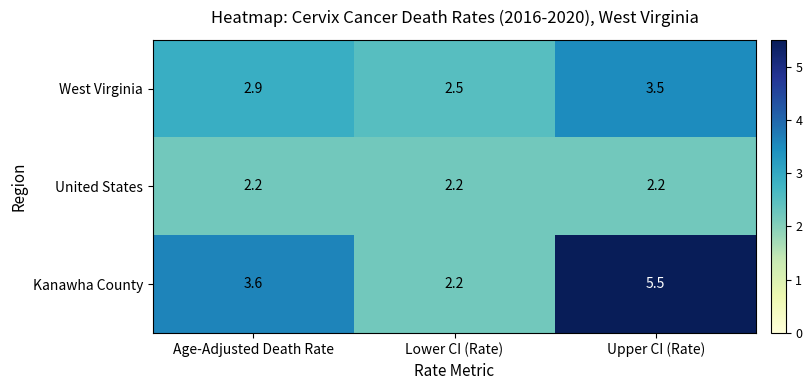

What is the sum of all West Virginia values?

8.9